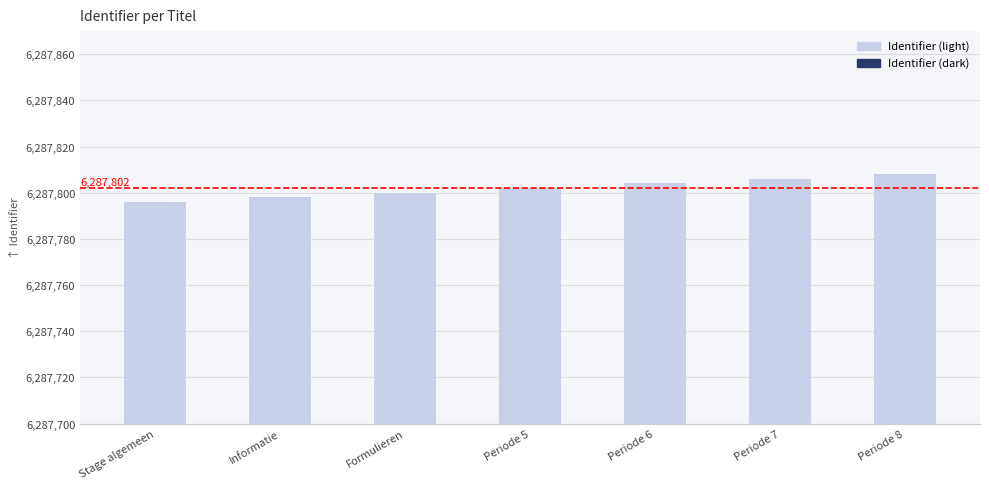

At how many categories does at least one series exceed 4045109?

7